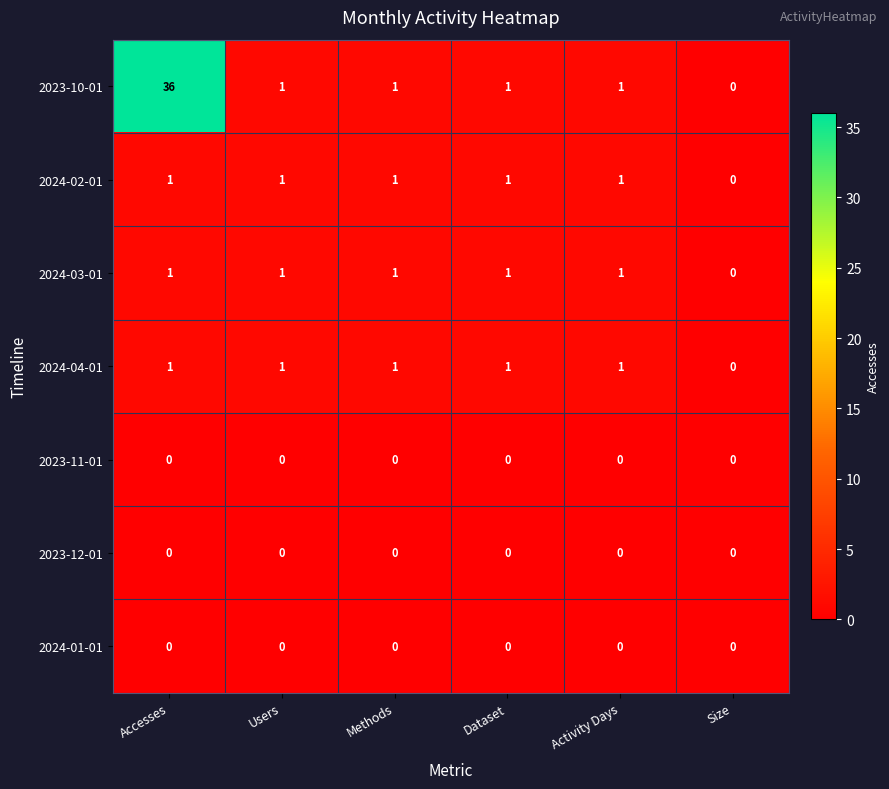

At how many categories does at least one series exceed 11?

1